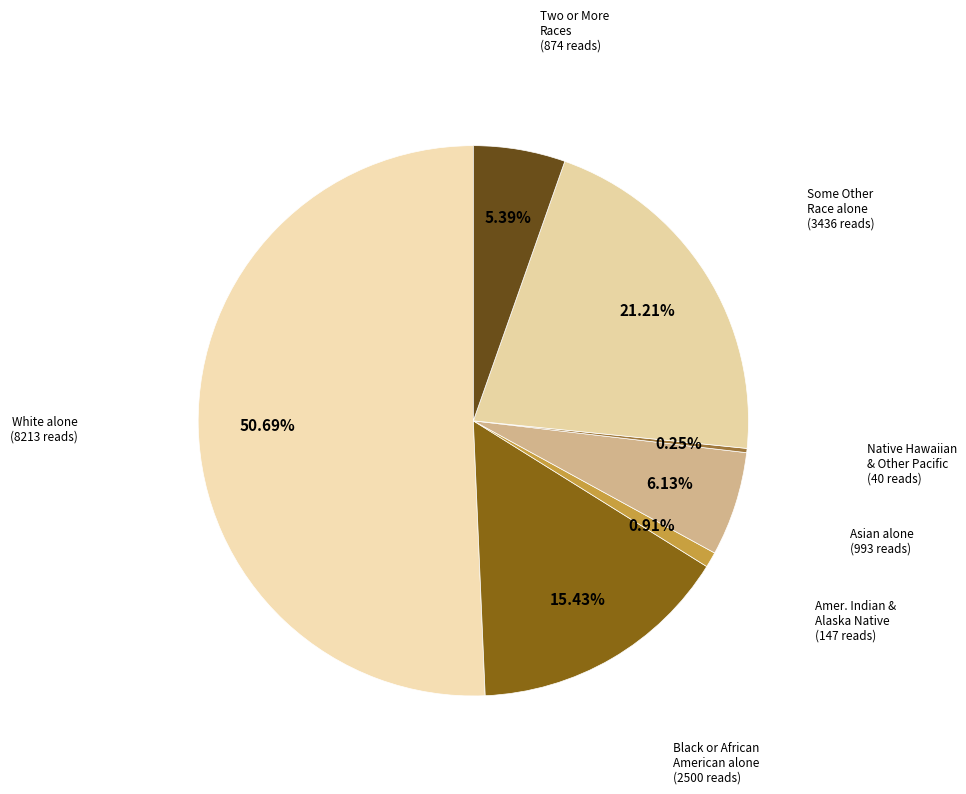

How many segments does this pie chart have?

7